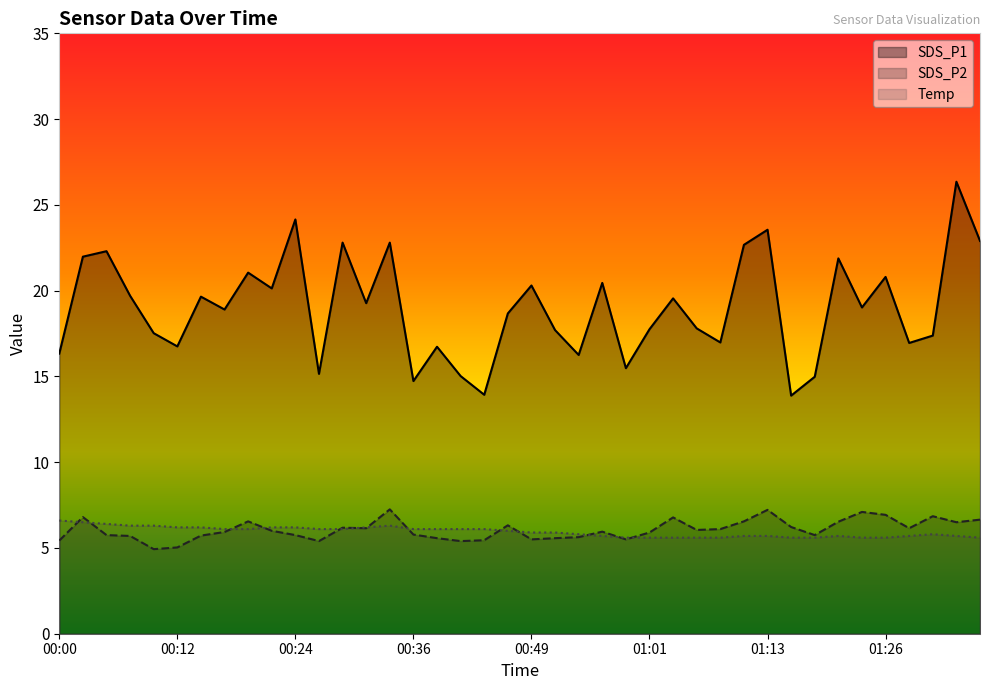

Count the number of categories in the chart.

40